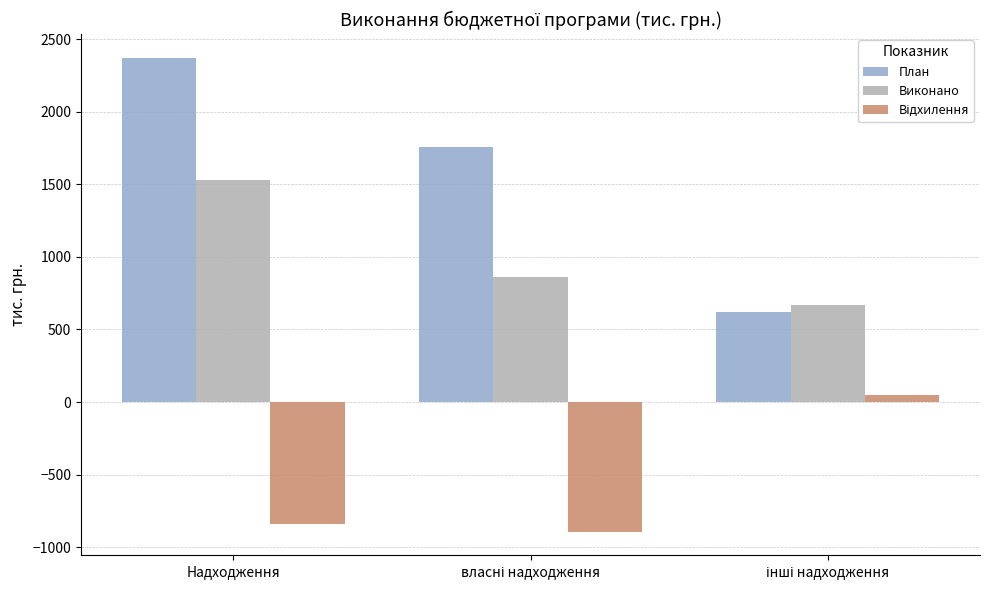

What is the sum of all План values?

4744.0